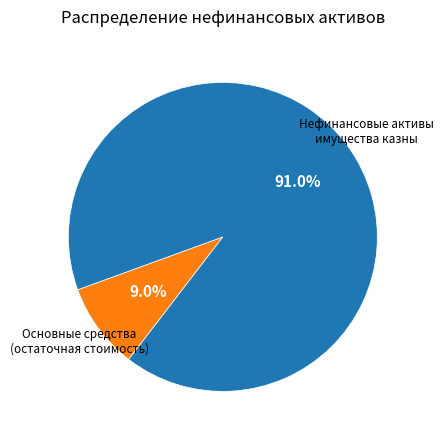

How many segments does this pie chart have?

2